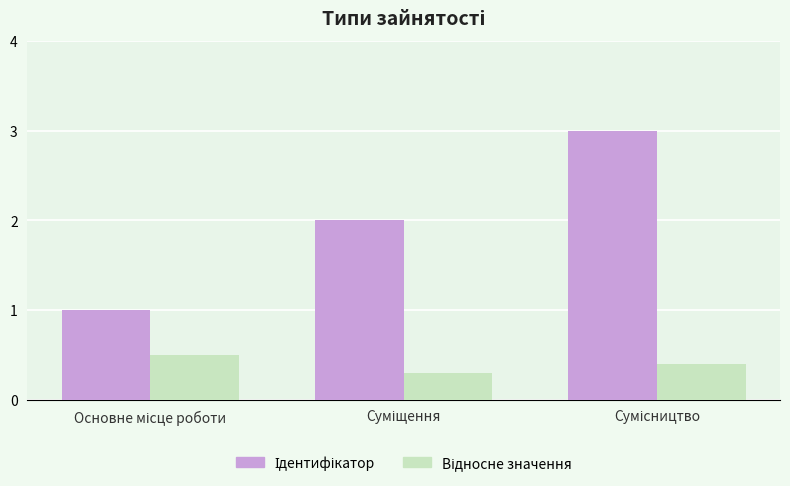

At how many categories does at least one series exceed 0?

3